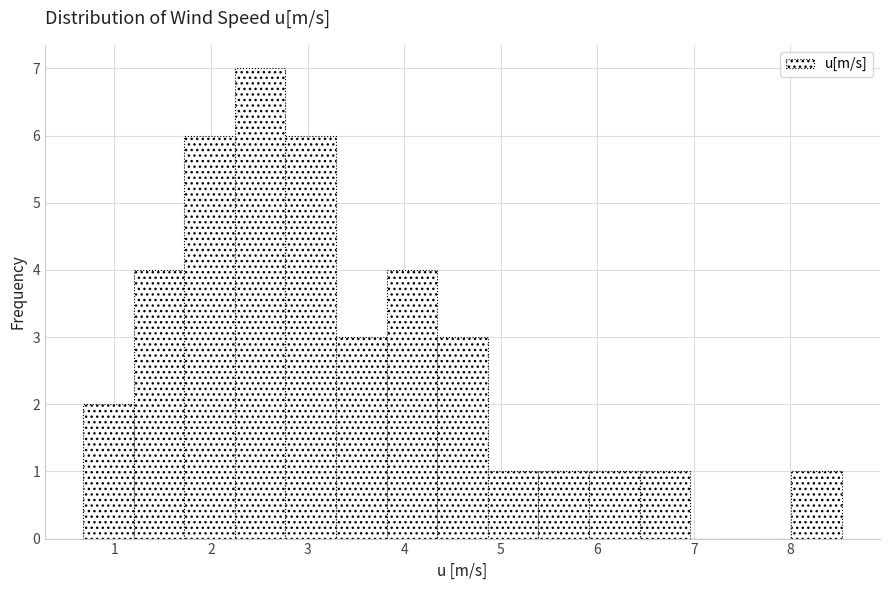

Reading left to right, list every bar in this chart as the range it spans on the x-axis followed by its height. Neither the bar edges nor the heights are printed on the chart, so give them approximately, as read against the axes.

0.7 to 1.2: 2
1.2 to 1.7: 4
1.7 to 2.2: 6
2.2 to 2.8: 7
2.8 to 3.3: 6
3.3 to 3.8: 3
3.8 to 4.3: 4
4.3 to 4.9: 3
4.9 to 5.4: 1
5.4 to 5.9: 1
5.9 to 6.4: 1
6.4 to 7.0: 1
7.0 to 7.5: 0
7.5 to 8.0: 0
8.0 to 8.5: 1